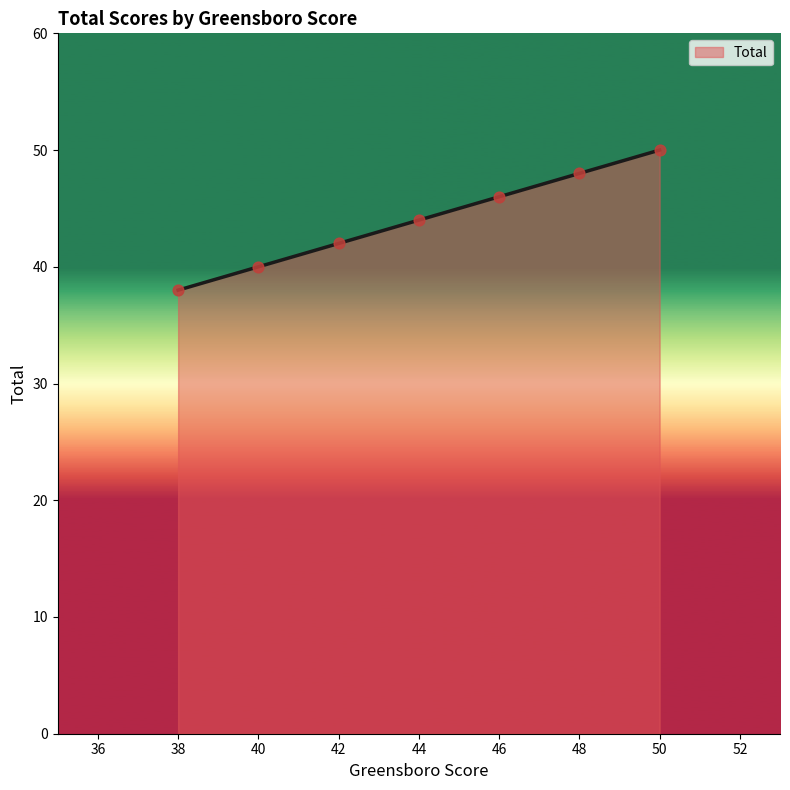

What is the change in value from 40 to 42?

+2